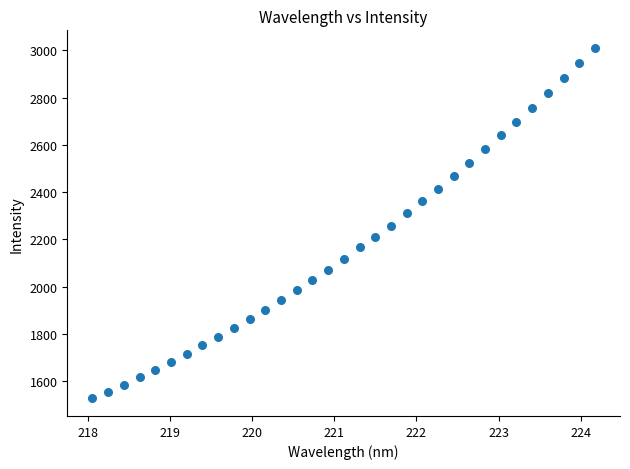

What is the range of X values (max minus min)?

6.1